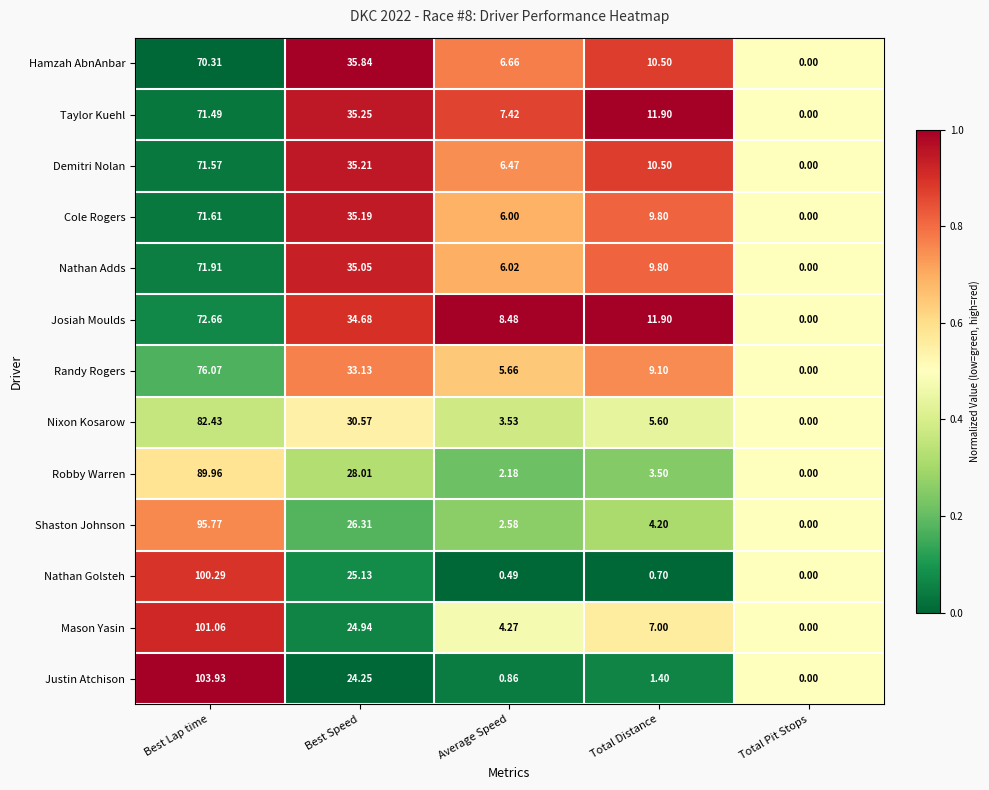

Which series changed the most between Average Speed and Total Pit Stops?

Josiah Moulds